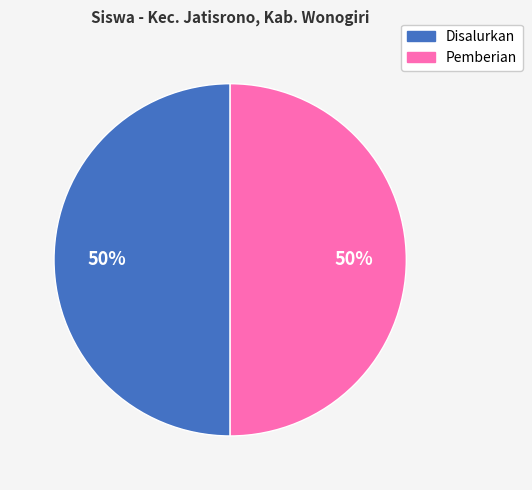

To the nearest percent, what is the average slice percentage?

50%